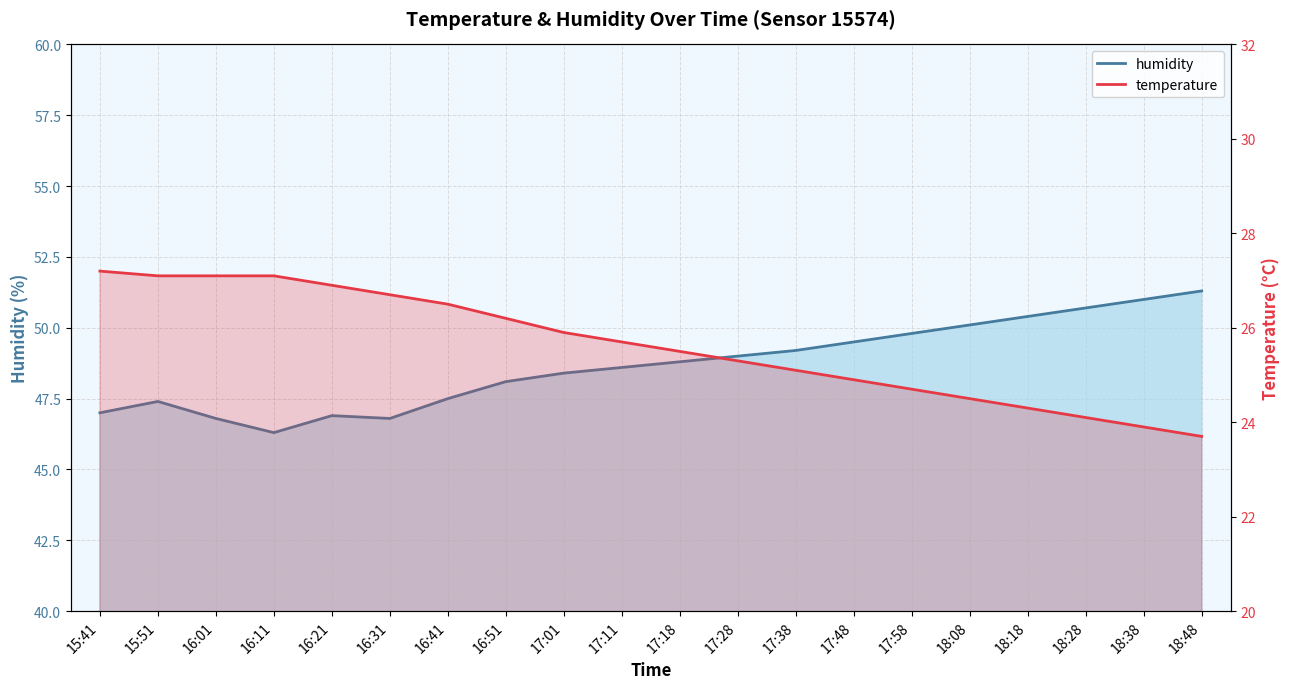

True or false: temperature has a value of 15.6 at 16:21.

False